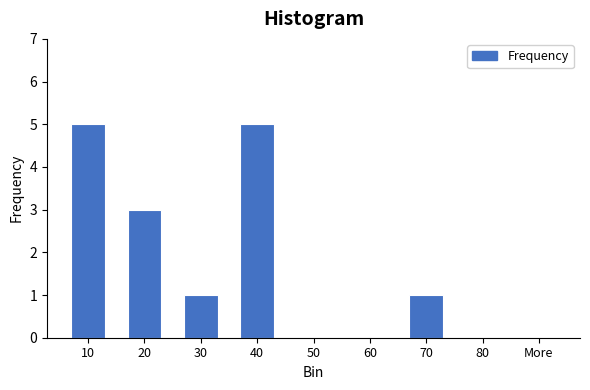

Reading left to right, extract all data points from this chart.

10=5	20=3	30=1	40=5	50=0	60=0	70=1	80=0	More=0